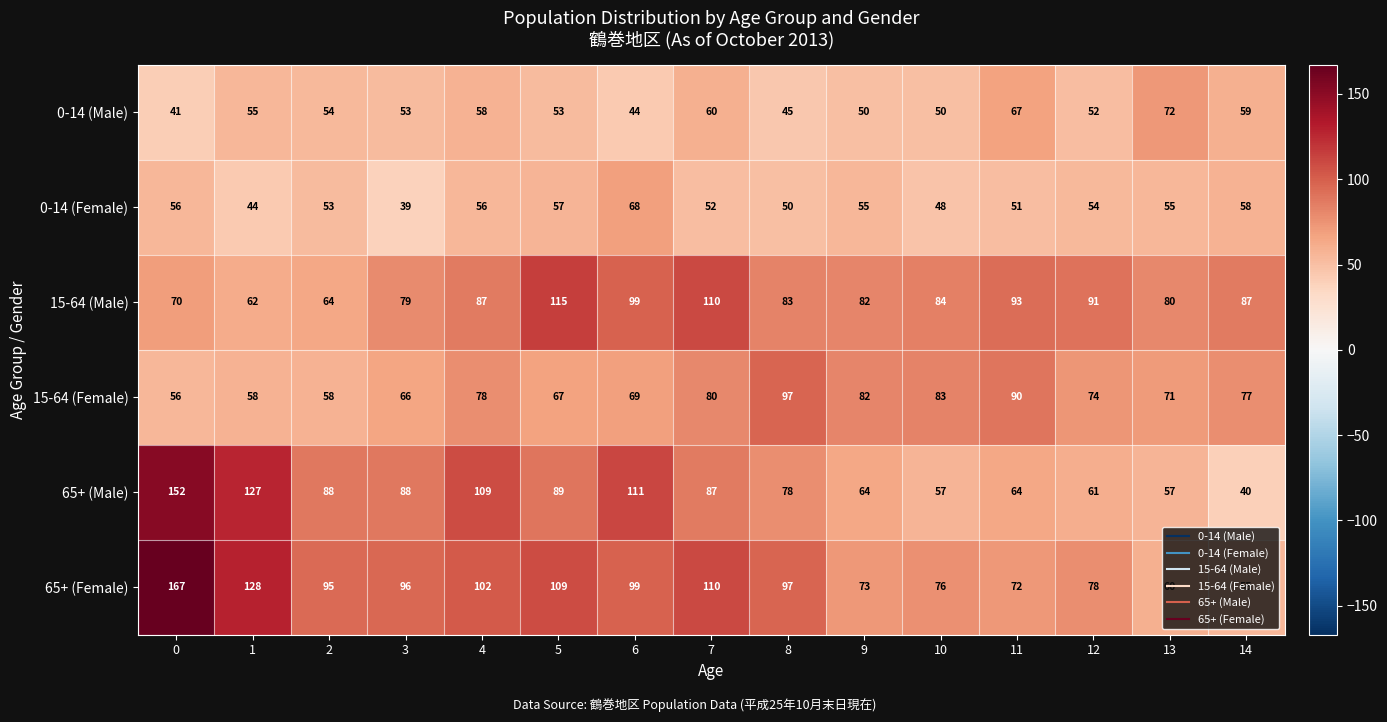

What is the spread (max minus min) of values at 3?

57